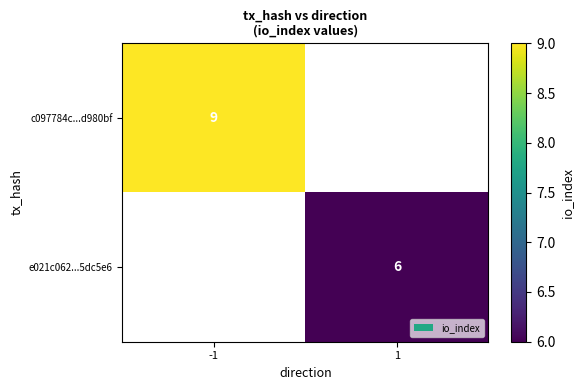

The c097784c...d980bf series shows 9 at -1. True or false?

True